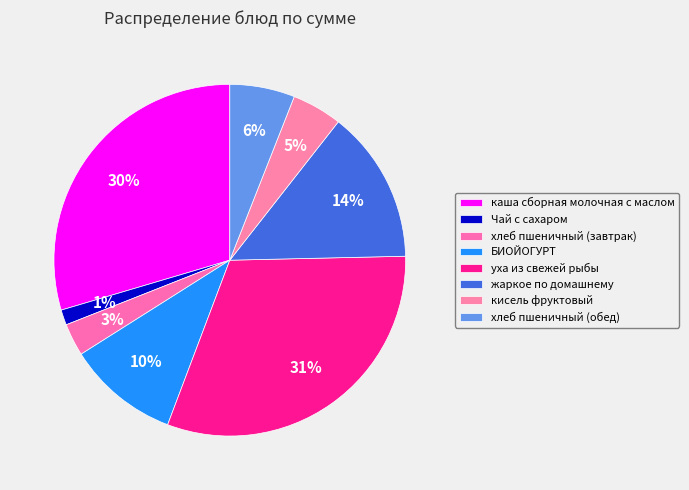

How many segments does this pie chart have?

8